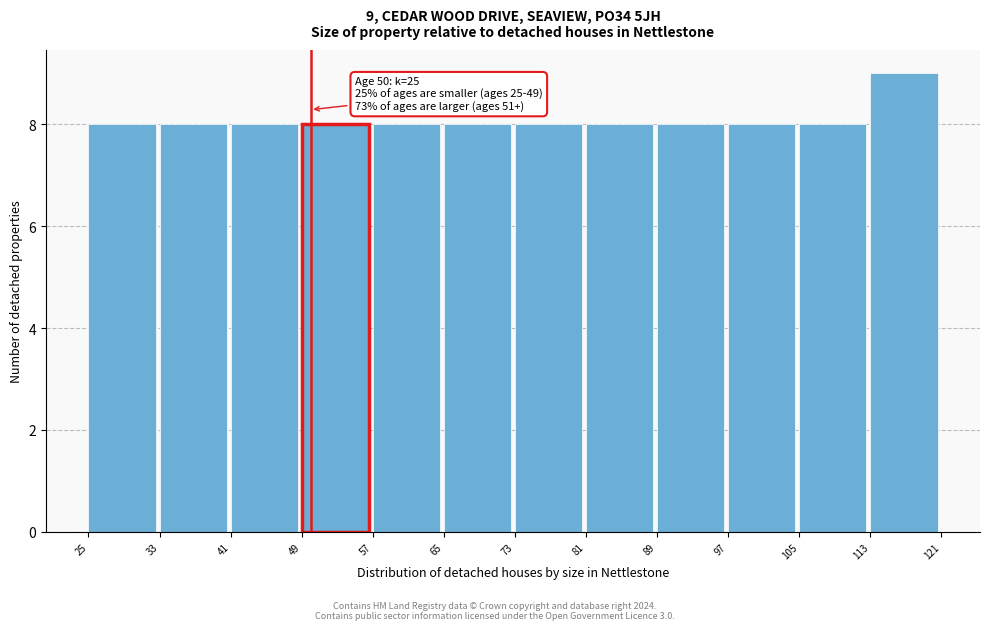

Over which range of the x-axis is the bar tallest?

113 to 121